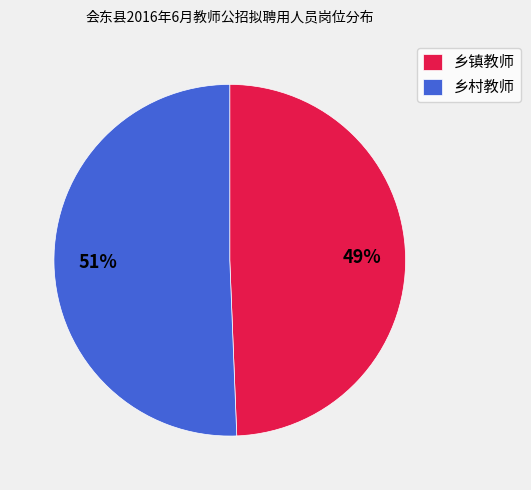

Do 乡镇教师 and 乡村教师 together represent more than half of the pie?

Yes